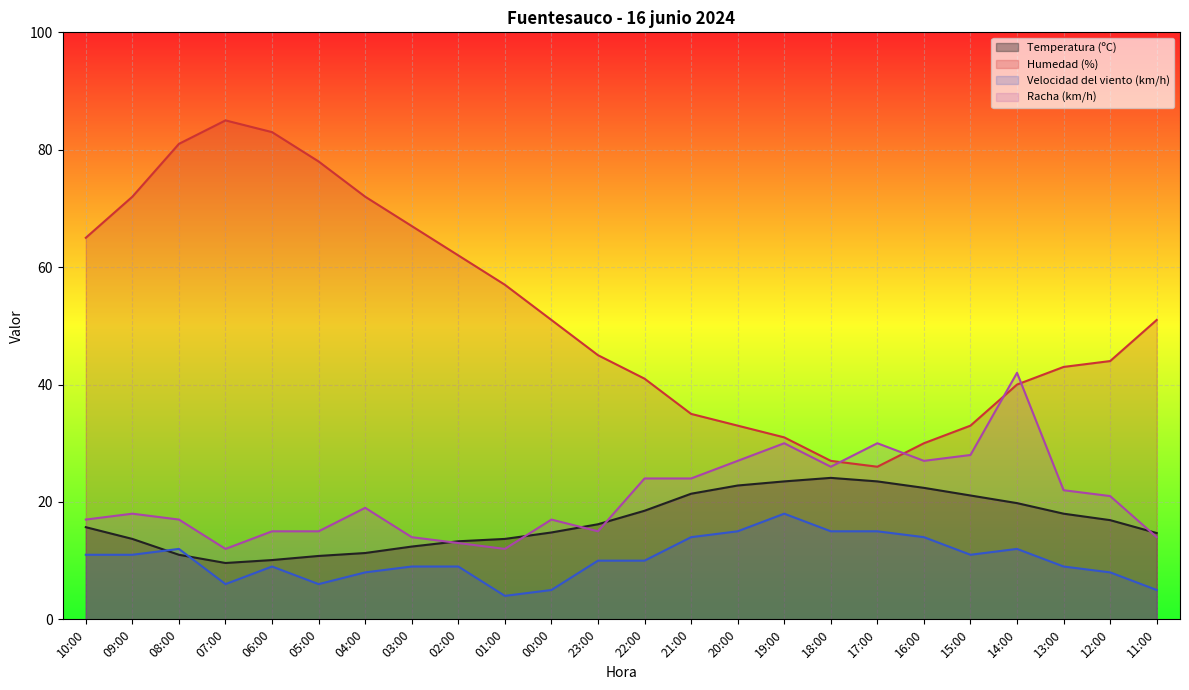

At which category does Temperatura (ºC) reach its first local peak?

18:00